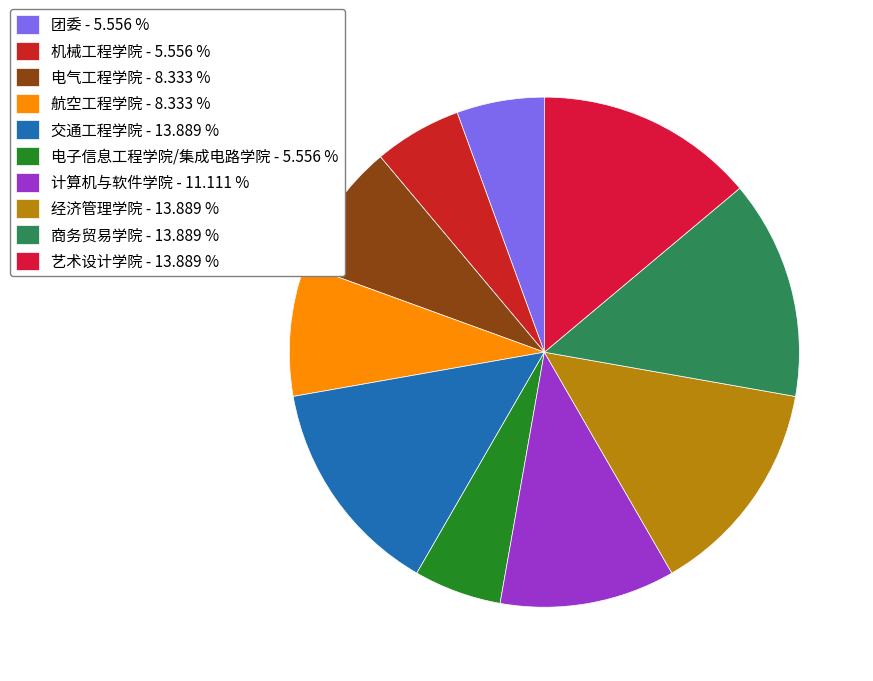

Rank the categories by value from lowest to highest.

团委, 机械工程学院, 电子信息工程学院/集成电路学院, 电气工程学院, 航空工程学院, 计算机与软件学院, 交通工程学院, 经济管理学院, 商务贸易学院, 艺术设计学院